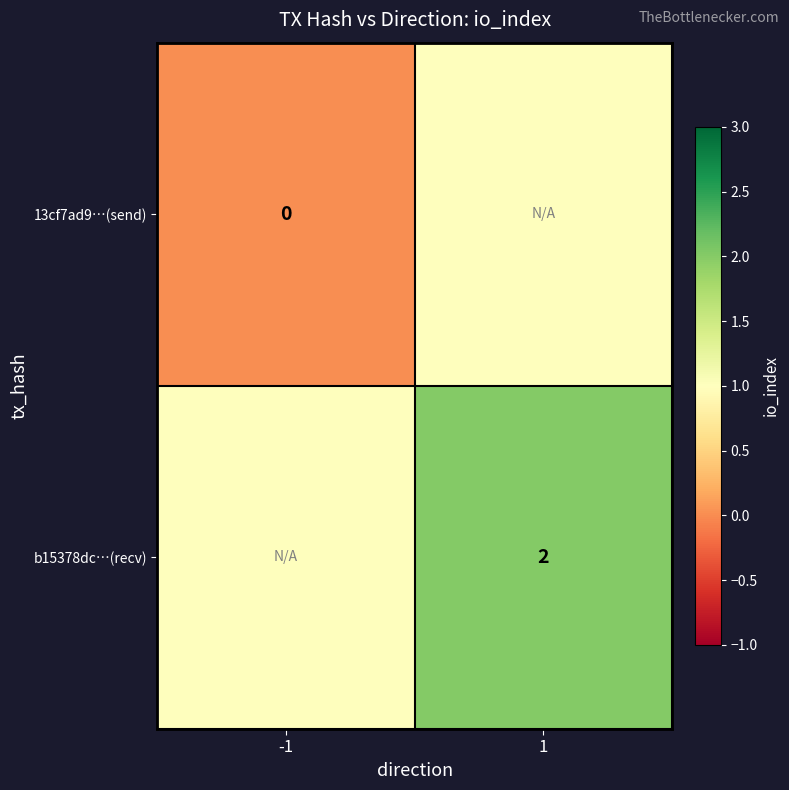

Is it true that 13cf7ad9…(send) equals 2 at 1?

False